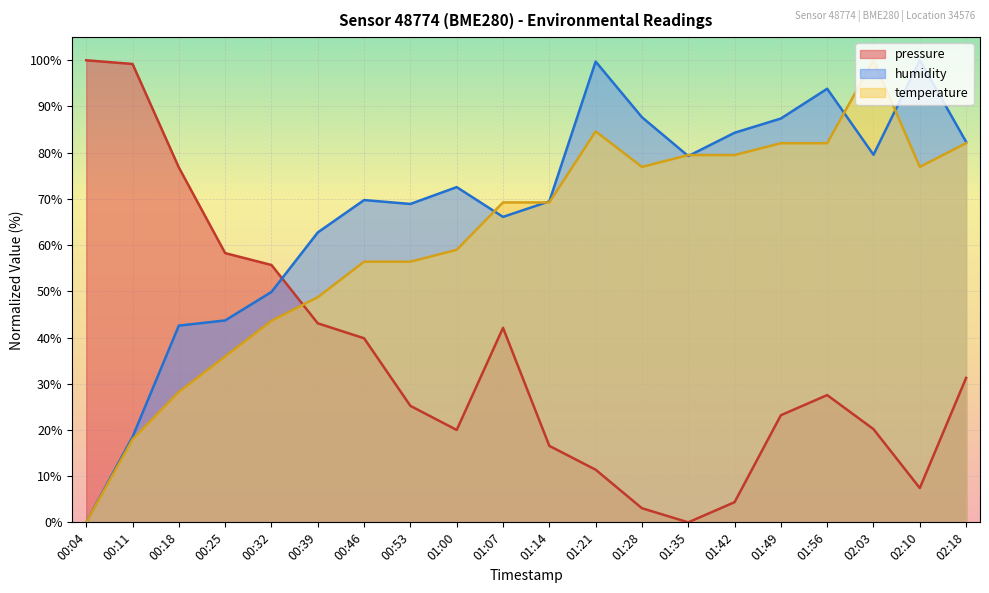

What is the value of the humidity point at the 10th from the left?

66.1